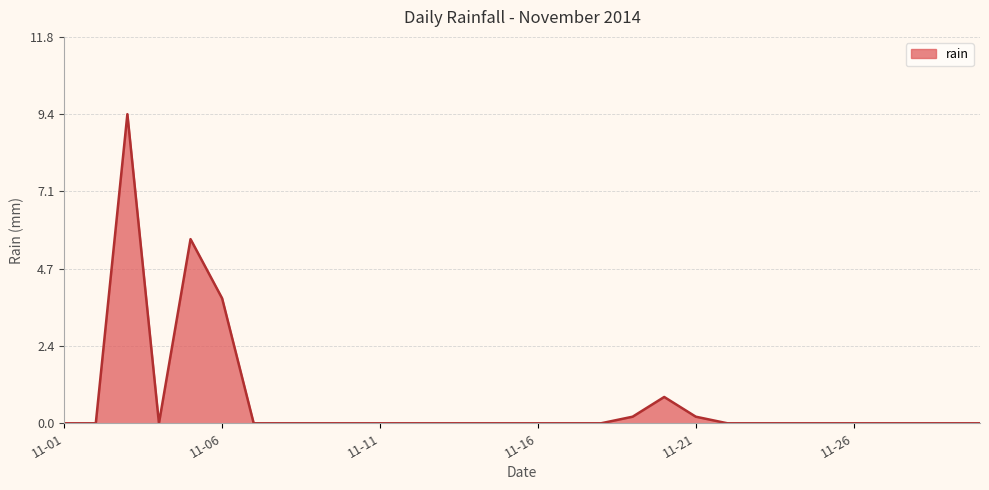

What is the sum of all values?

20.0